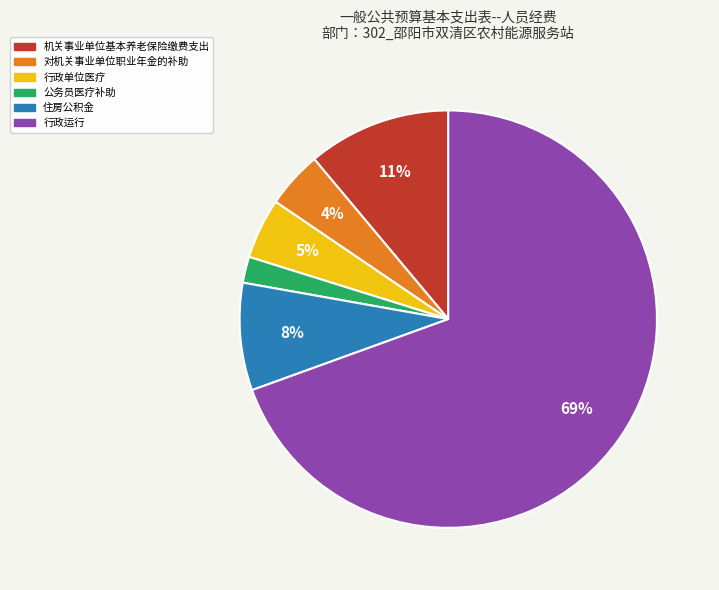

Which slice is the smallest?

公务员医疗补助